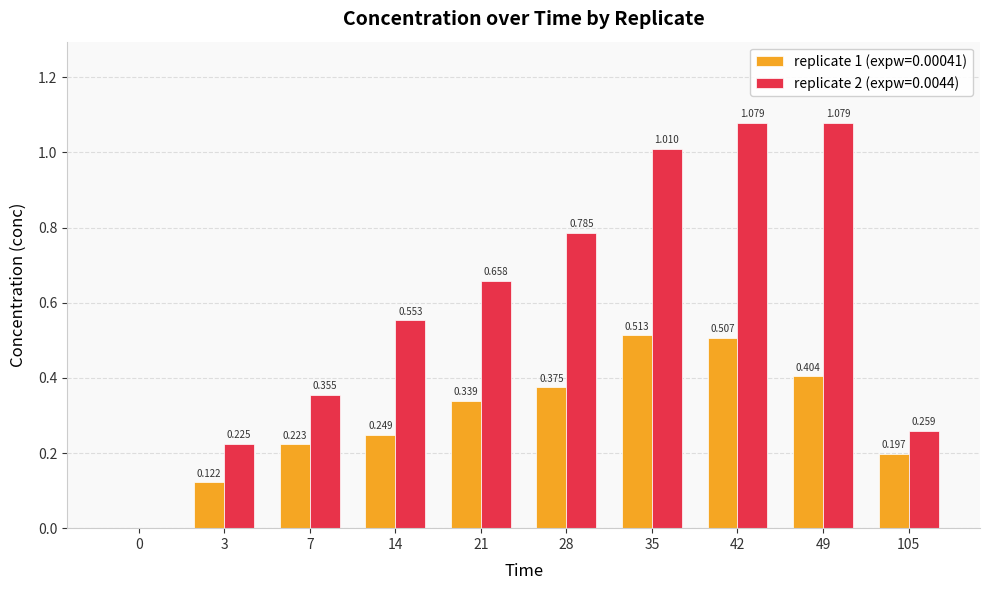

What is the sum of all replicate 2 (expw=0.0044) values?

6.0